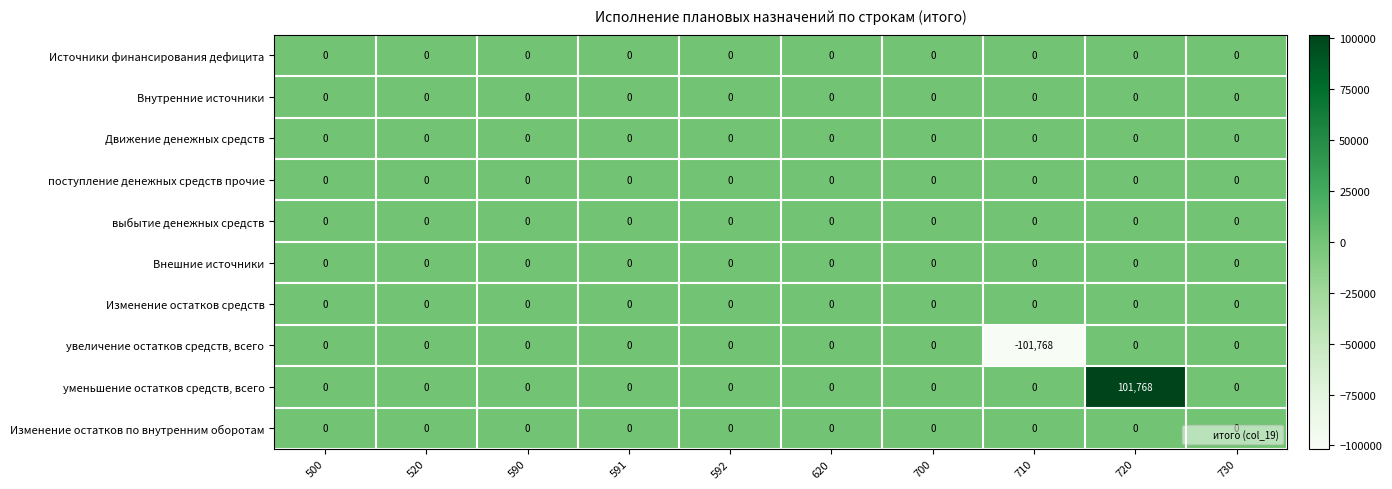

Which series changed the most between 590 and 720?

уменьшение остатков средств, всего